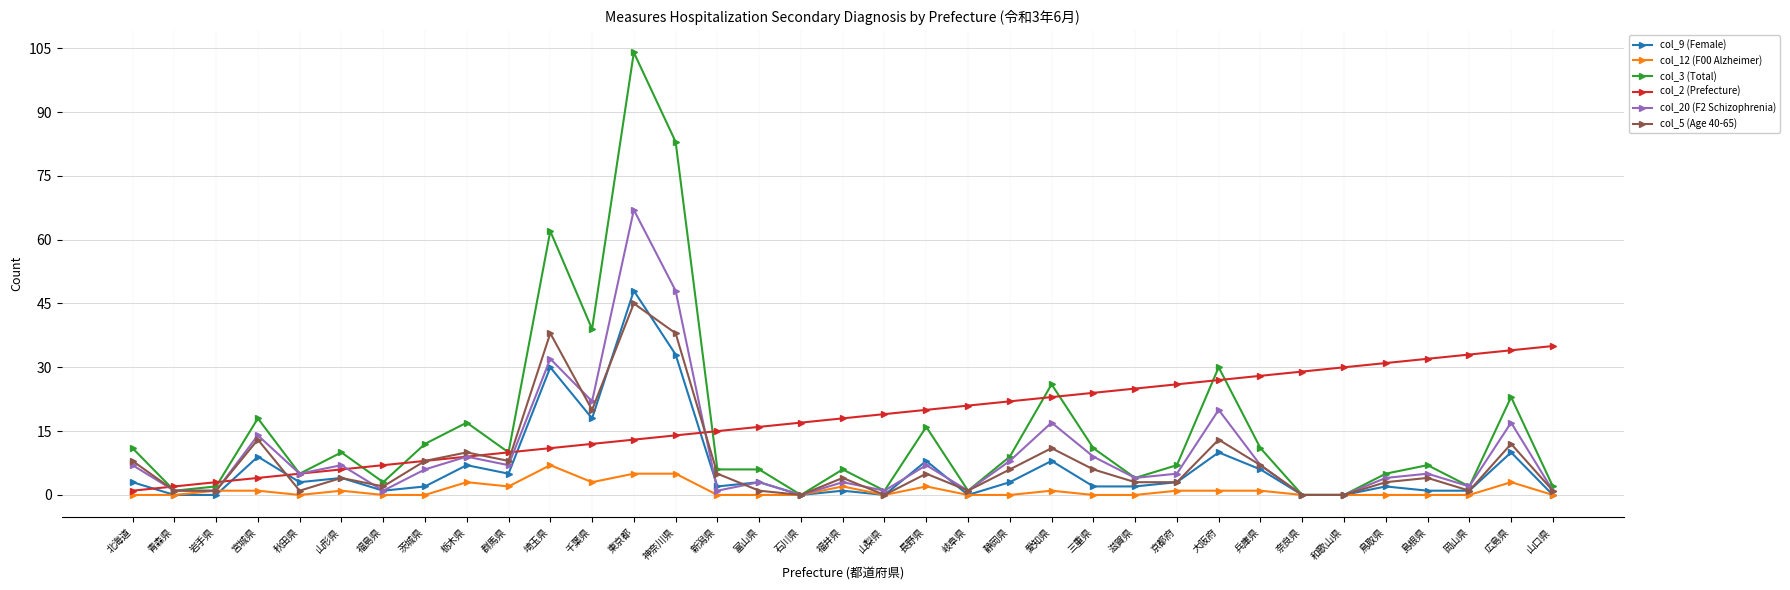

The col_2 (Prefecture) series shows 13 at 滋賀県. True or false?

False